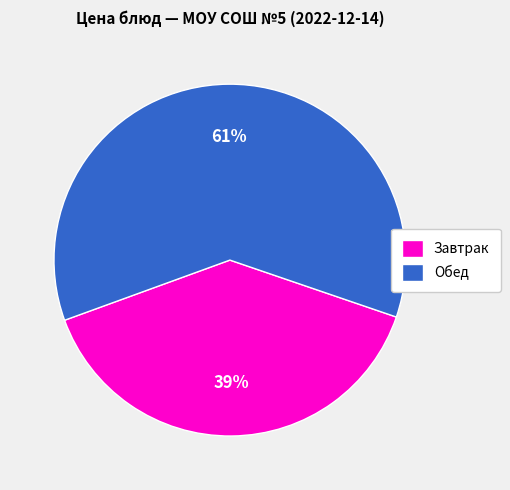

Does any single category account for the majority?

Yes